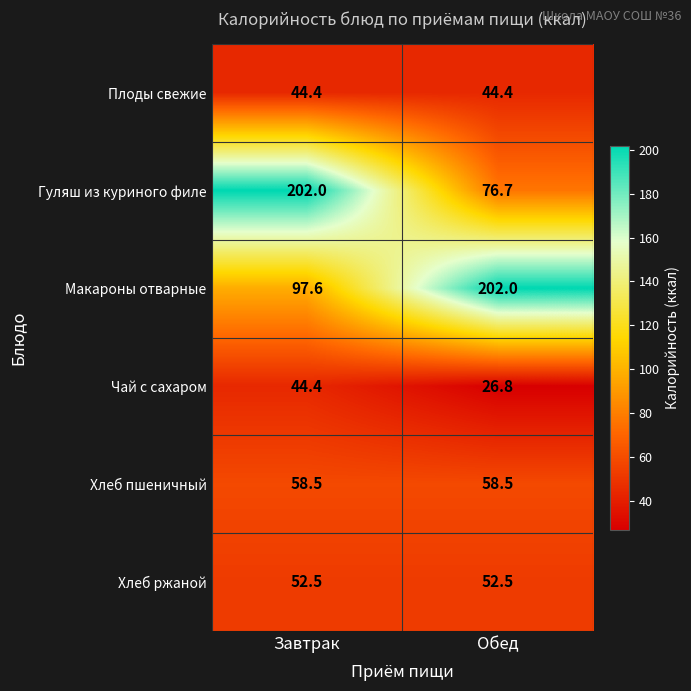

Rank the series at Обед from highest to lowest value.

Макароны отварные, Гуляш из куриного филе, Хлеб пшеничный, Хлеб ржаной, Плоды свежие, Чай с сахаром